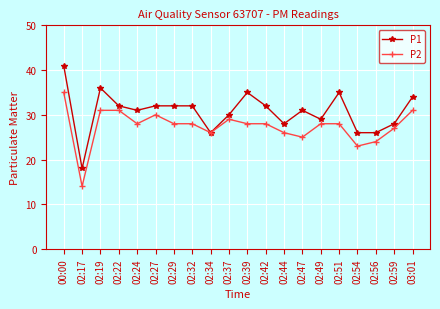

Rank the series by their average value, from highest to lowest.

P1, P2